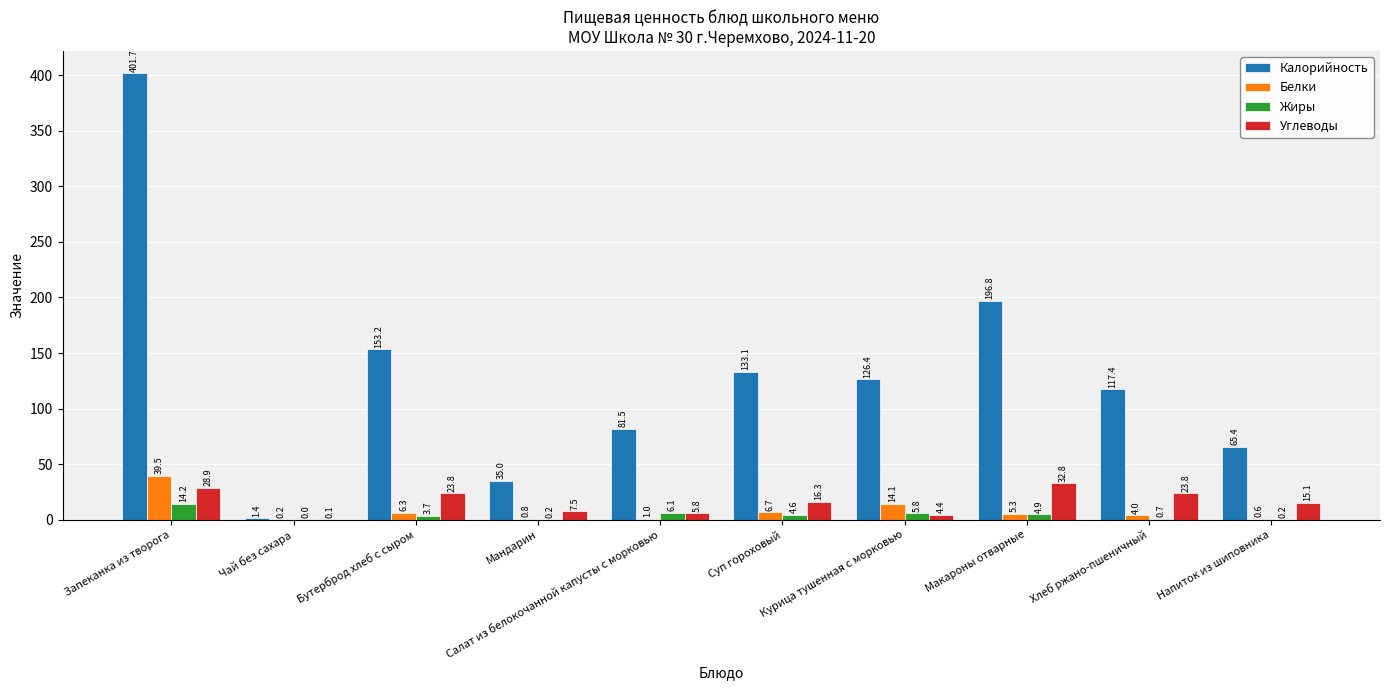

Is the value of Углеводы at Салат из белокочанной капусты с морковью greater than the value of Калорийность at Курица тушенная с морковью?

No